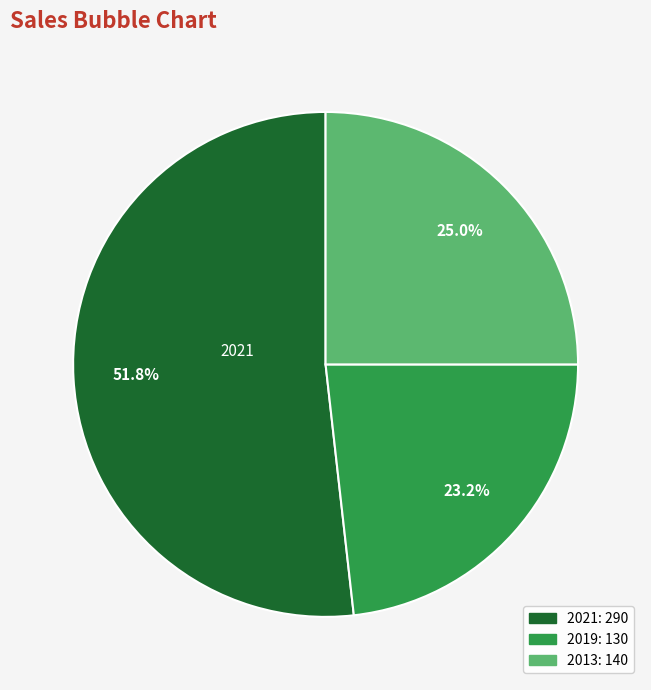

Which category has the smallest portion of the pie?

2019